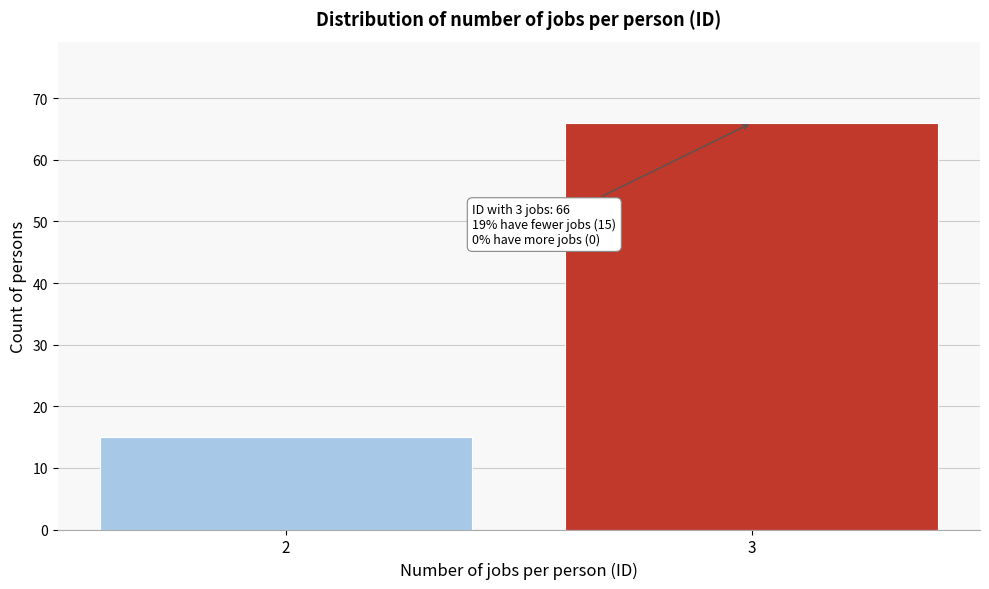

Reading left to right, transcribe all the data shown in this chart.

15	66